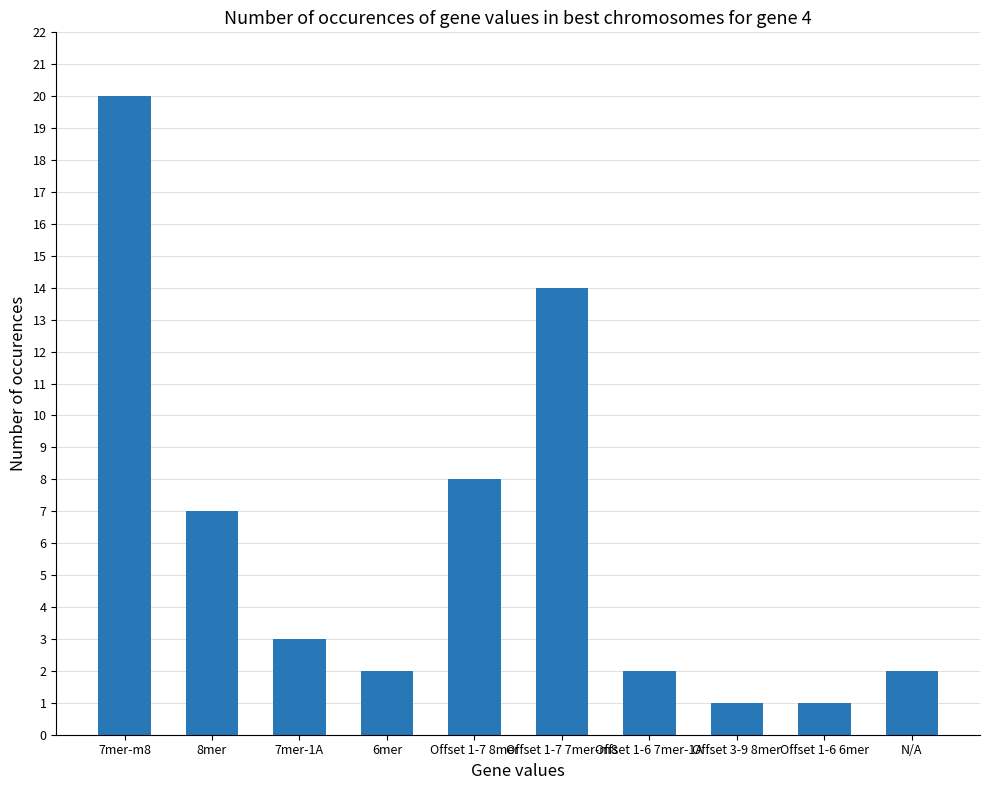

Reading right to left, list all the values displayed in this chart.

N/A=2	Offset 1-6 6mer=1	Offset 3-9 8mer=1	Offset 1-6 7mer-1A=2	Offset 1-7 7mer-m8=14	Offset 1-7 8mer=8	6mer=2	7mer-1A=3	8mer=7	7mer-m8=20